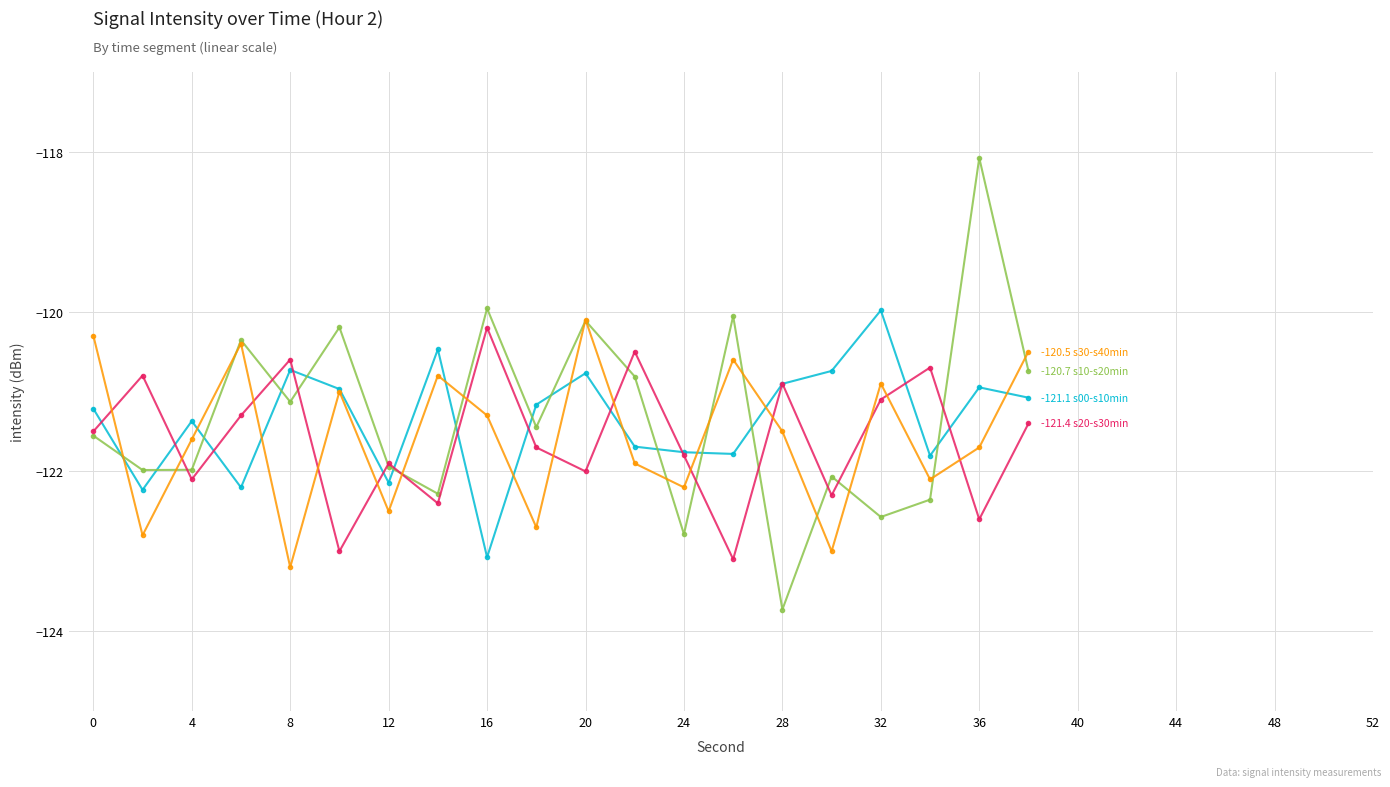

What is the maximum value shown in the chart?

-118.1